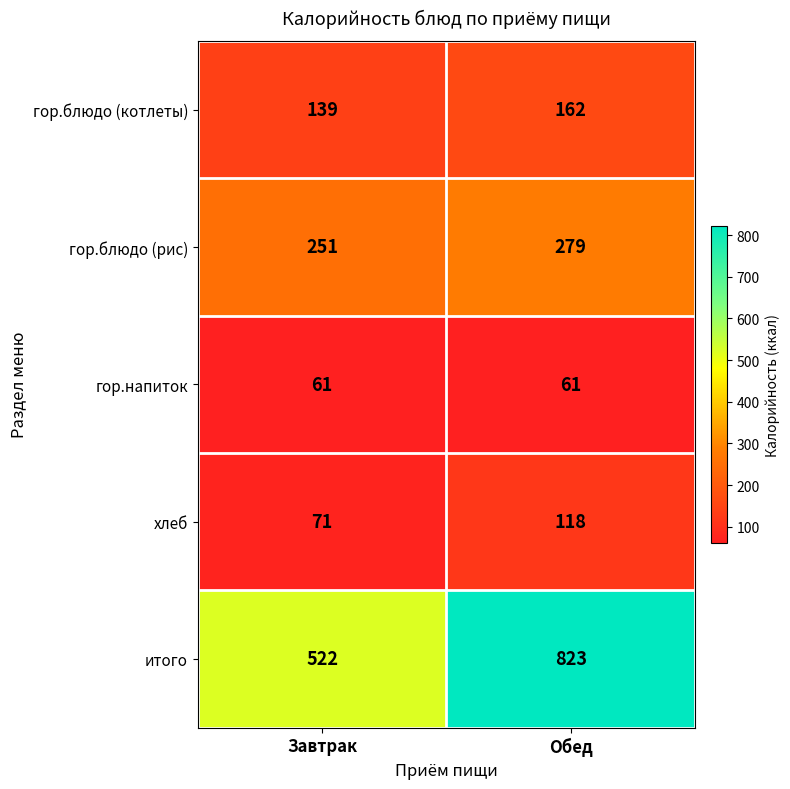

Which series has the largest range (max minus min)?

итого